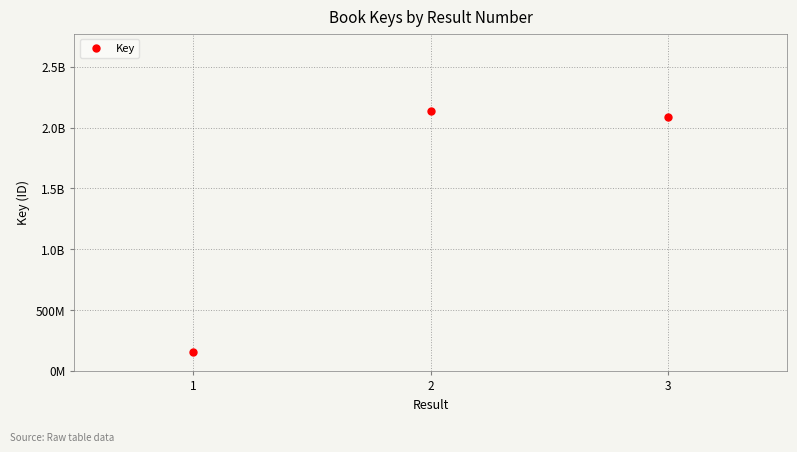

Is it true that the value at 1 is 110687333?

False